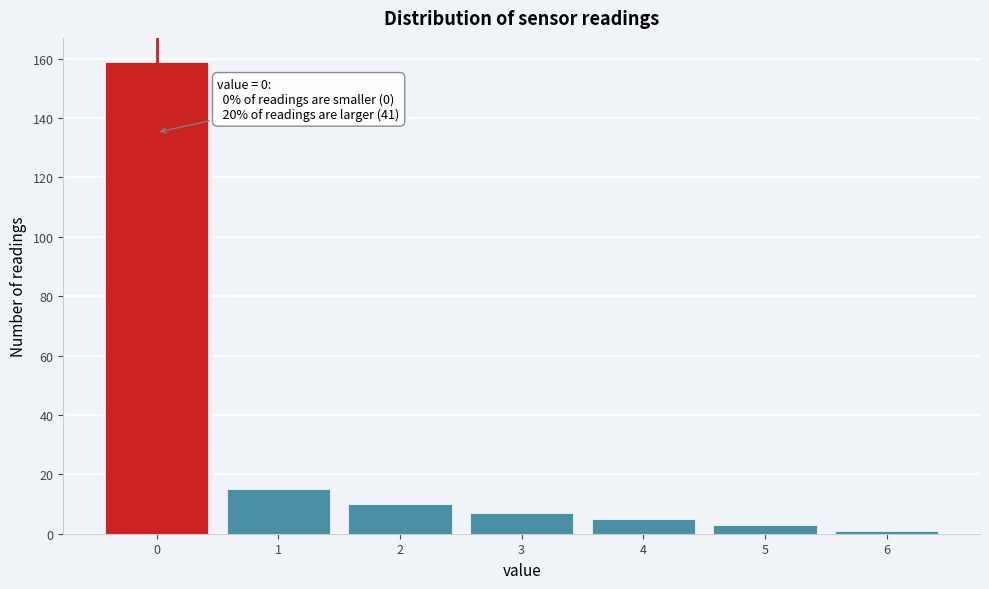

Which range on the x-axis has the tallest bar?

-0.5 to 0.5